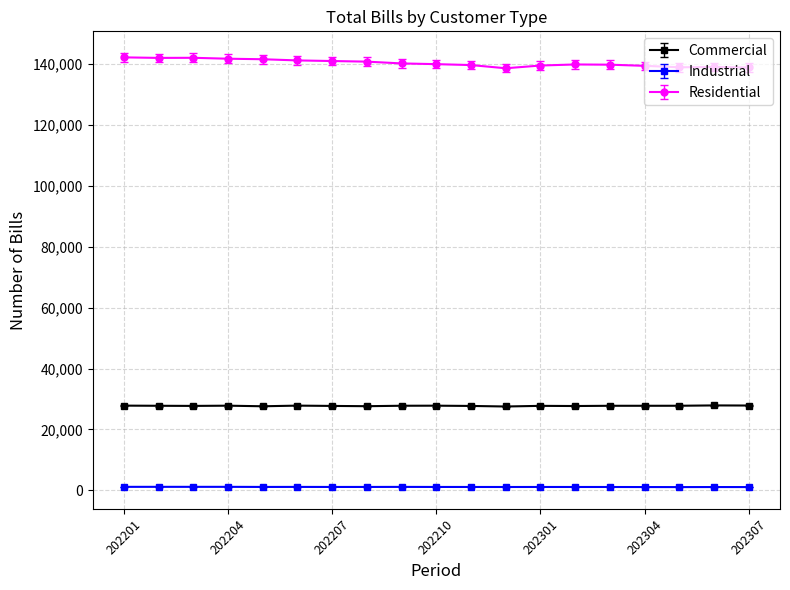

At how many categories does at least one series exceed 70921?

19